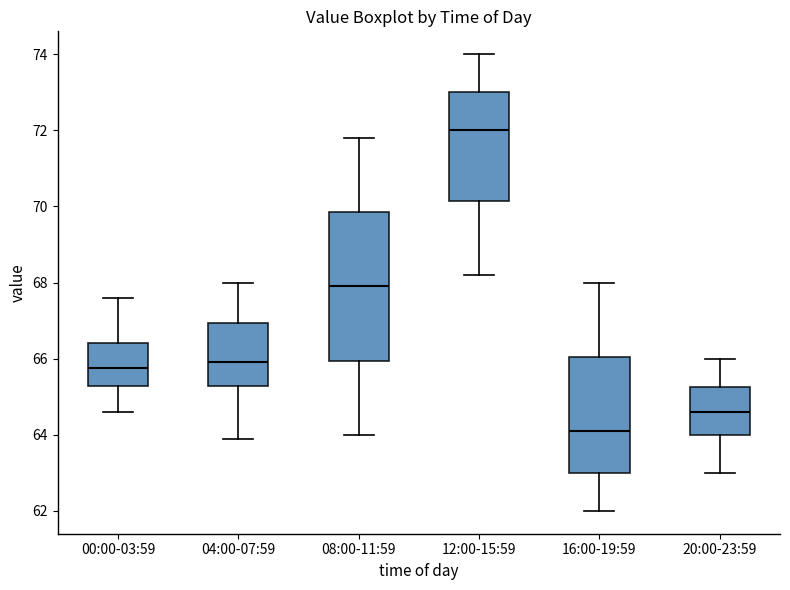

Where is the lower edge of the box for 08:00-11:59 on the y-axis? The values are not printed on the chart, so give them approximately, as read against the axis.

66.0